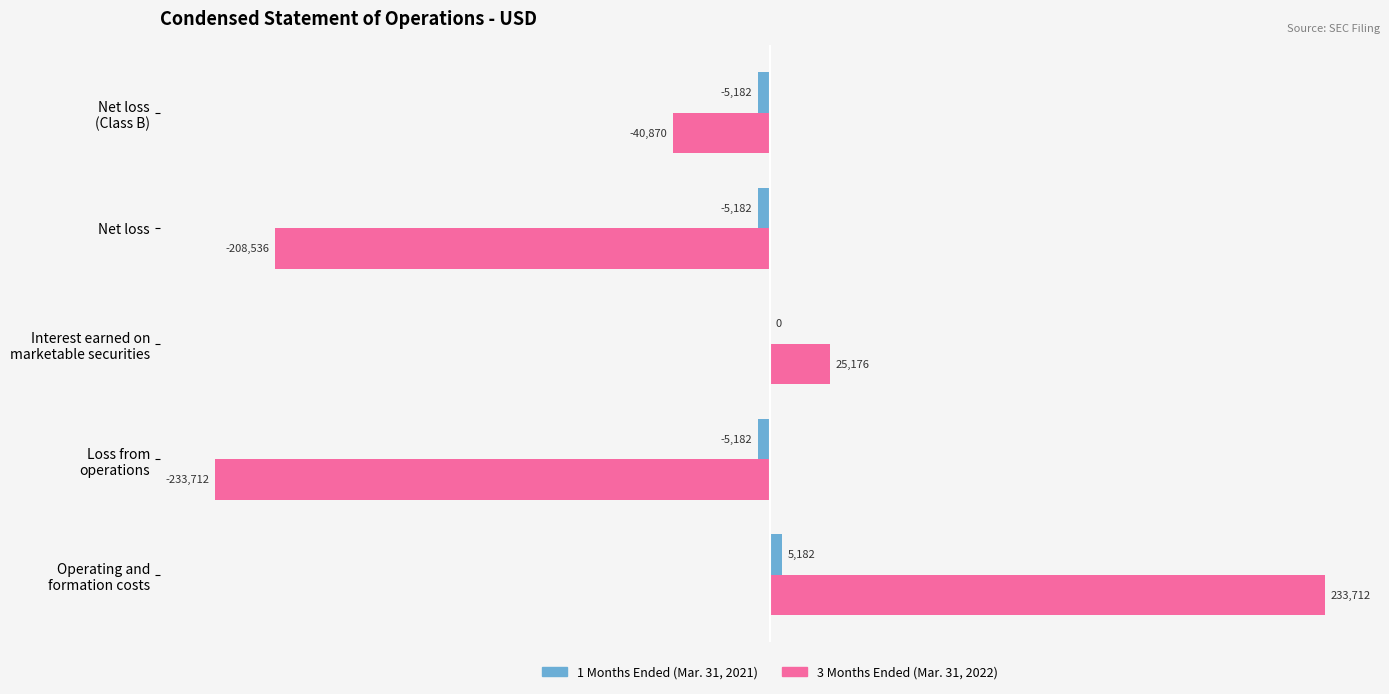

What is the highest value of the 1 Months Ended (Mar. 31, 2021) series?

5182